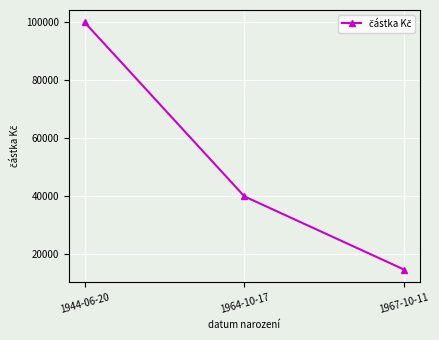

The chart shows a value of 100000 at 1944-06-20. True or false?

True